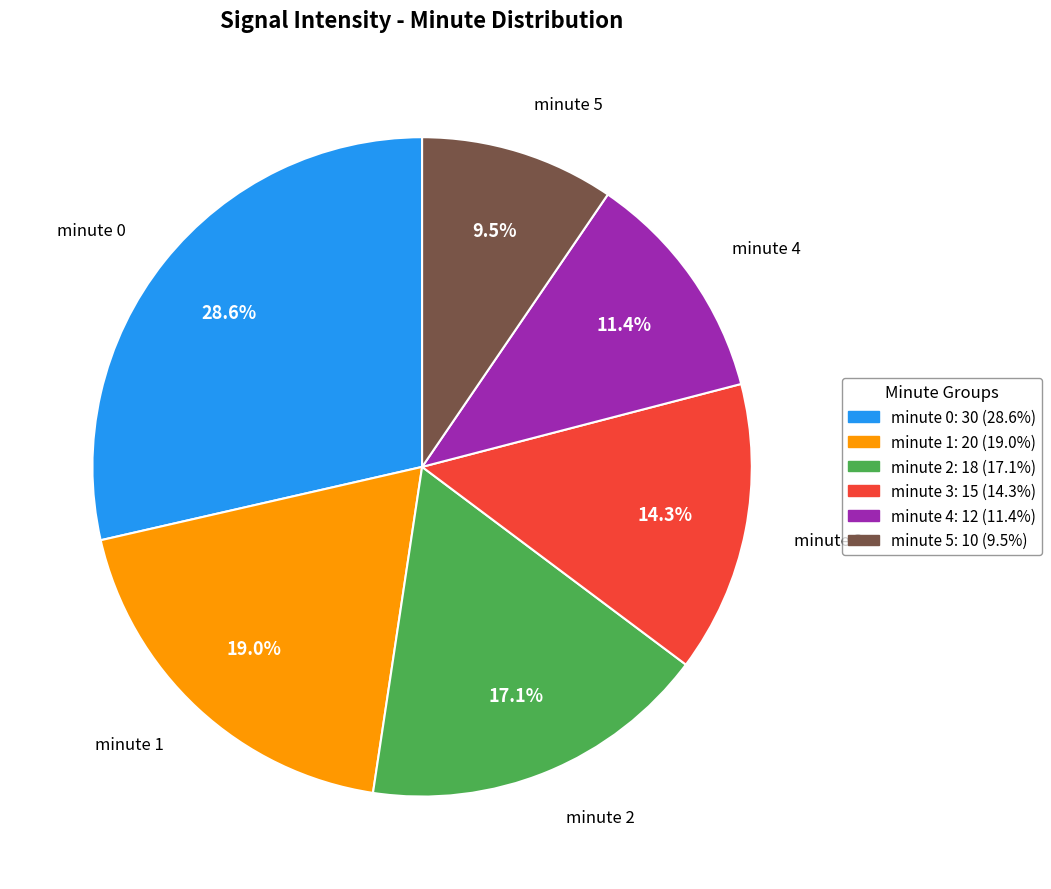

Does minute 3 account for over 50% of the chart?

No